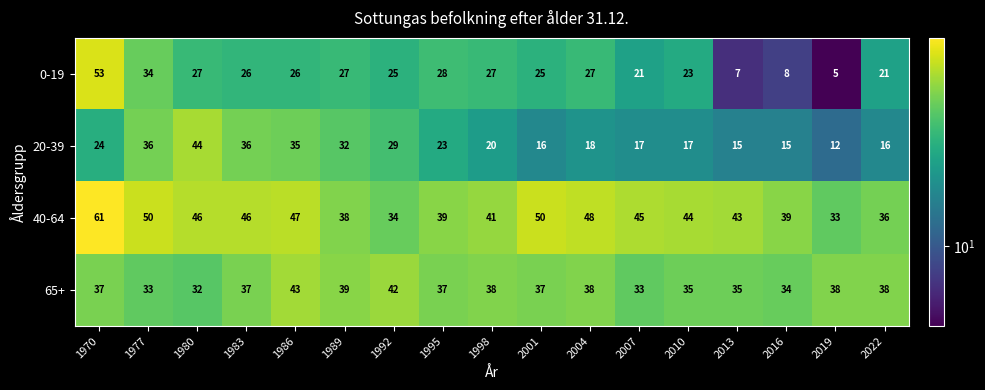

What is the total value across all series at 1983?

145